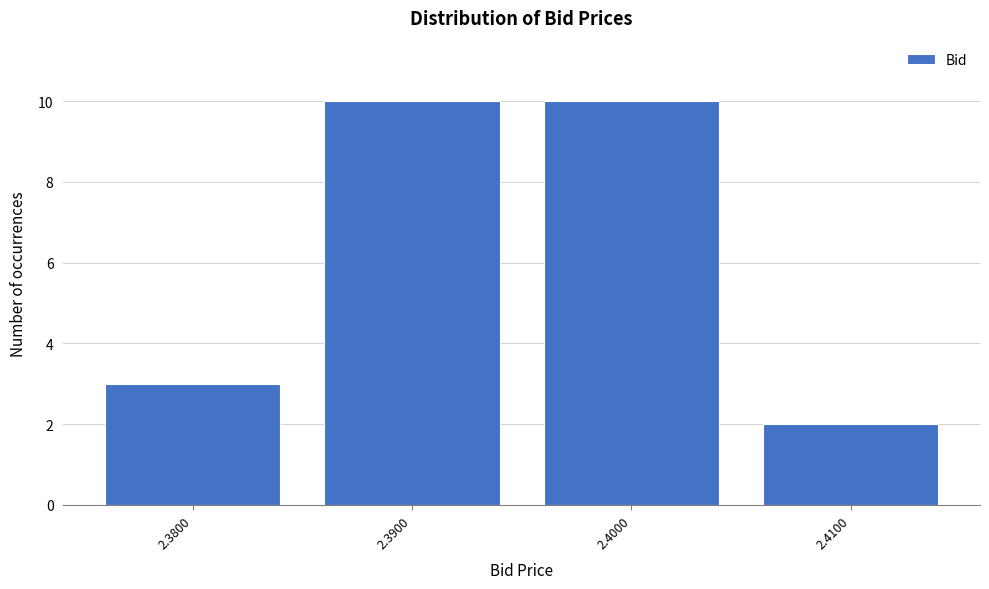

Reading left to right, extract all data points from this chart.

2.3800=3	2.3900=10	2.4000=10	2.4100=2